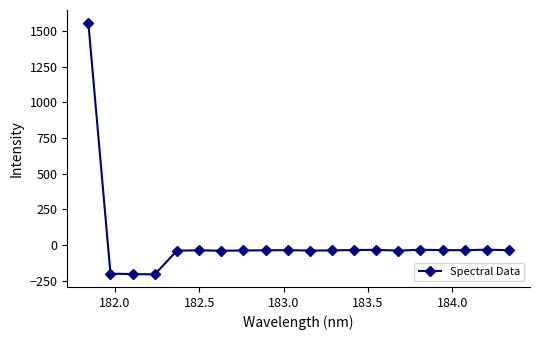

Count the number of data series in this chart.

1